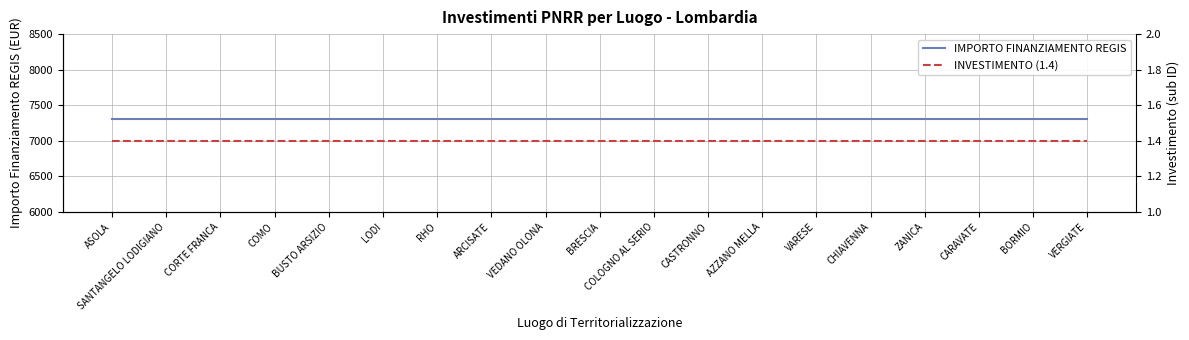

True or false: IMPORTO FINANZIAMENTO REGIS has more than 0 points higher than both neighbors.

False